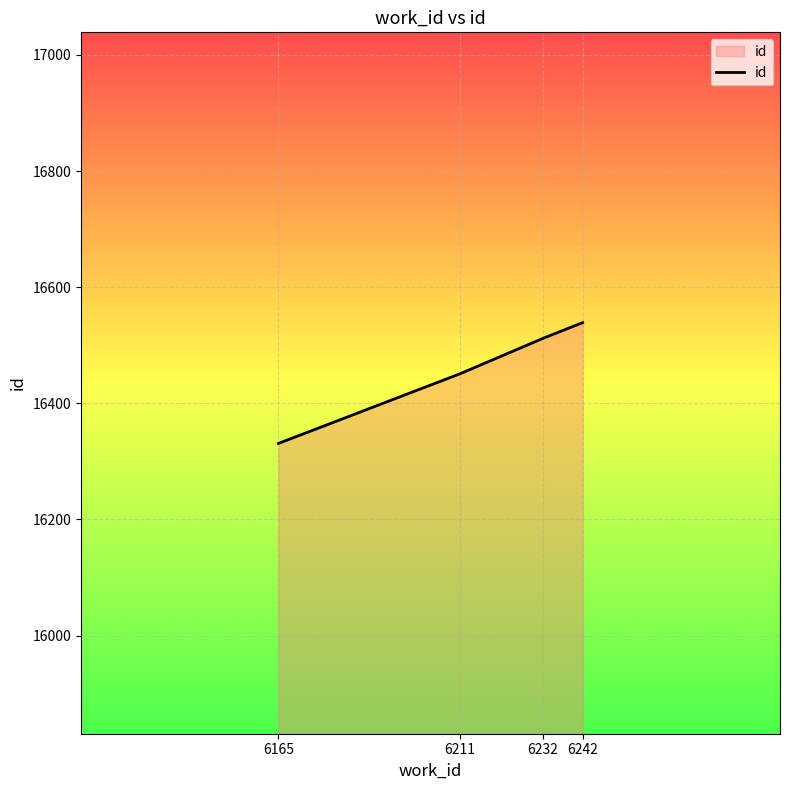

List the labels in order of value, smallest first.

6165, 6211, 6232, 6242